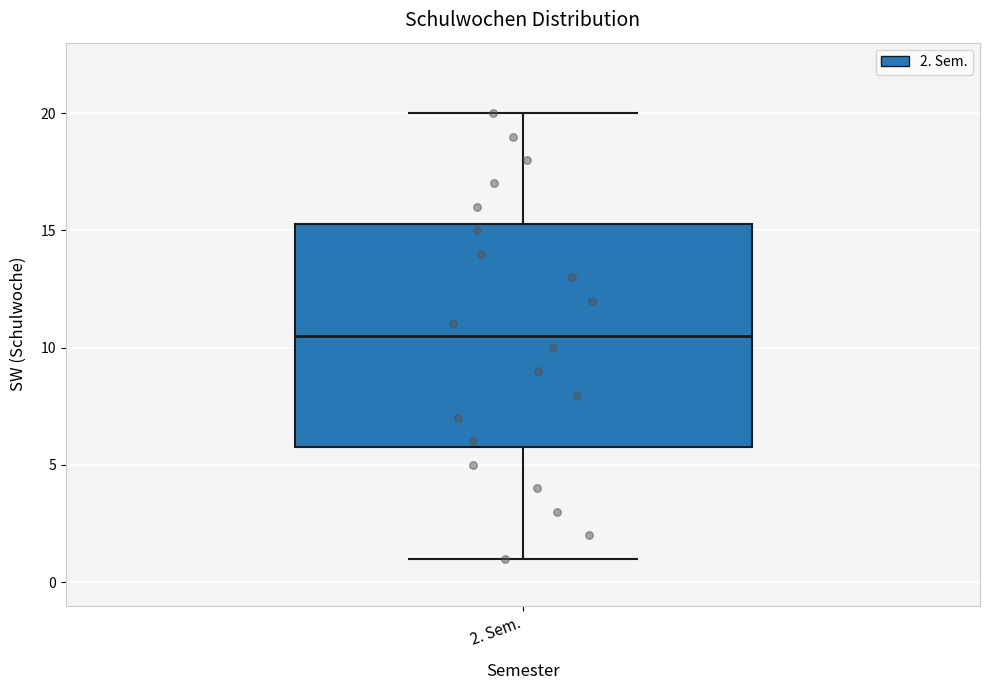

Read this box plot against the y-axis: the position of the median line, the range covered by the box, and the ends of both whiskers. The values are not printed on the chart, so give them approximately, as read against the axis.

median 10.5, box 6.0 to 15.5, whiskers 1.0 to 20.0